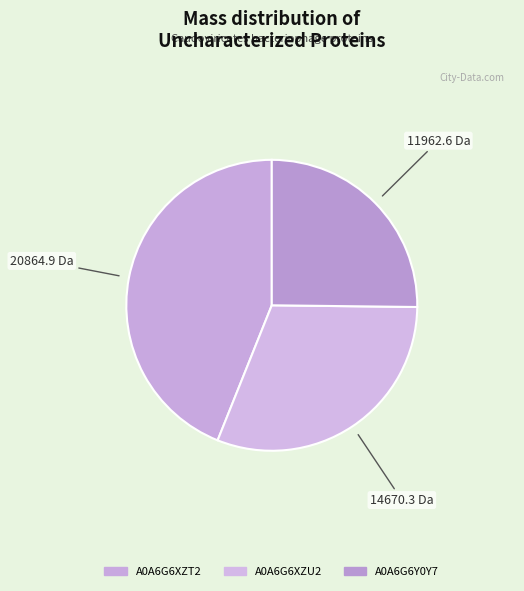

Which category has the biggest portion of the pie?

A0A6G6XZT2